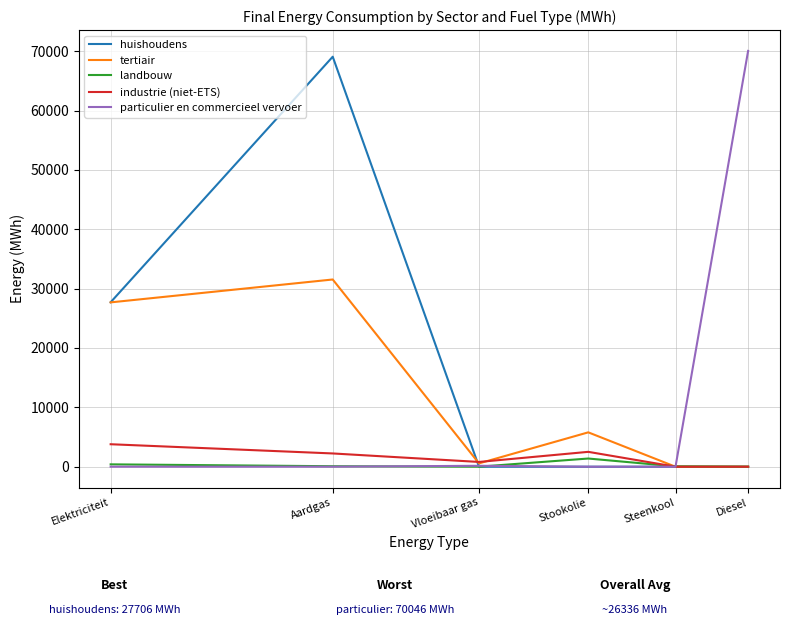

Is it true that huishoudens equals 35592.7 at Steenkool?

False